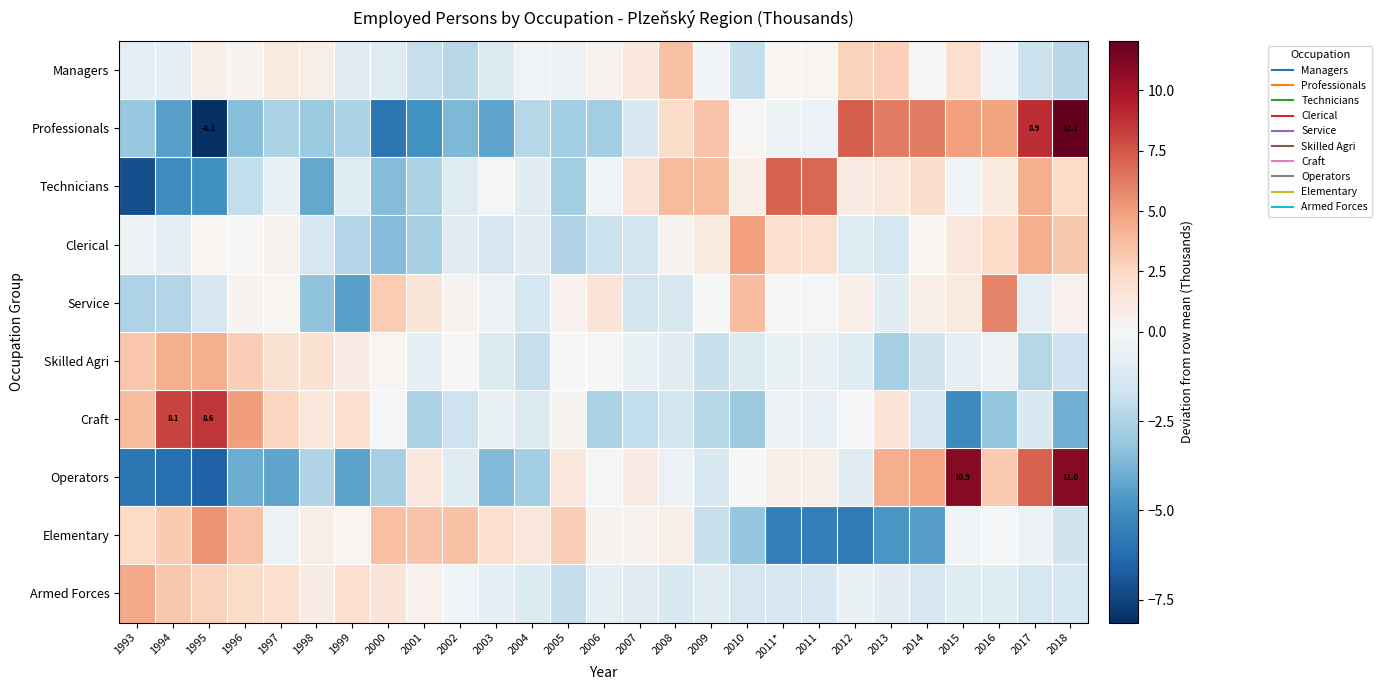

The value of Craft at 1999 is 2.0. True or false?

True